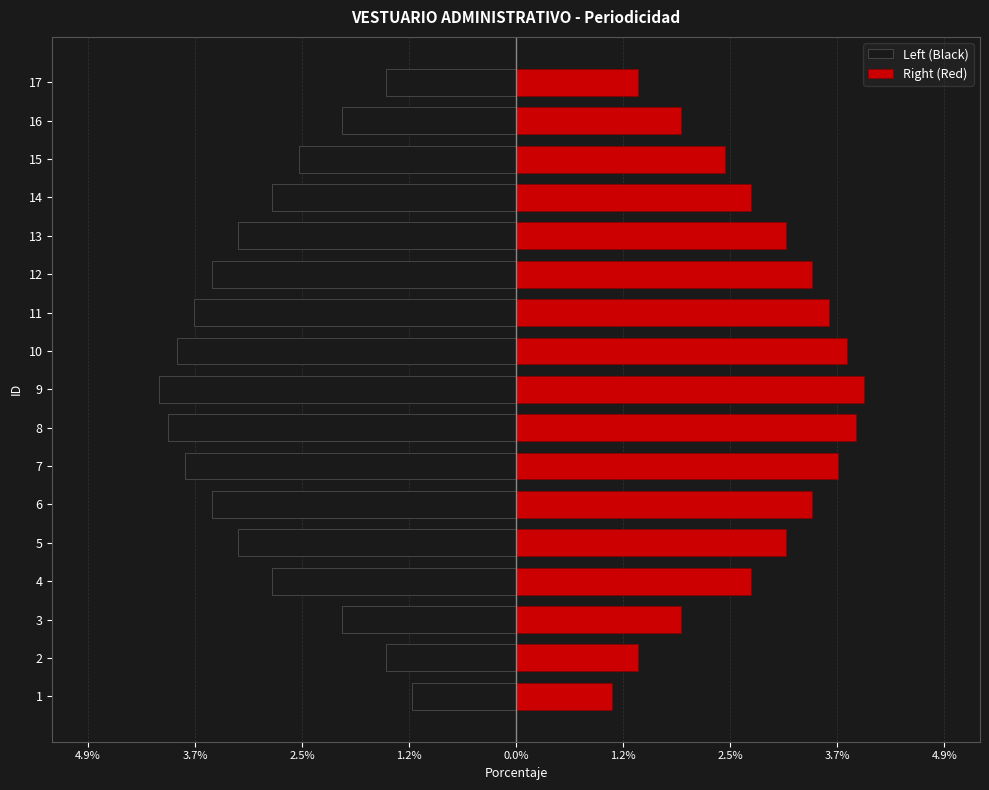

At 13, list the series in order from largest to smallest.

Right (Red), Left (Black)